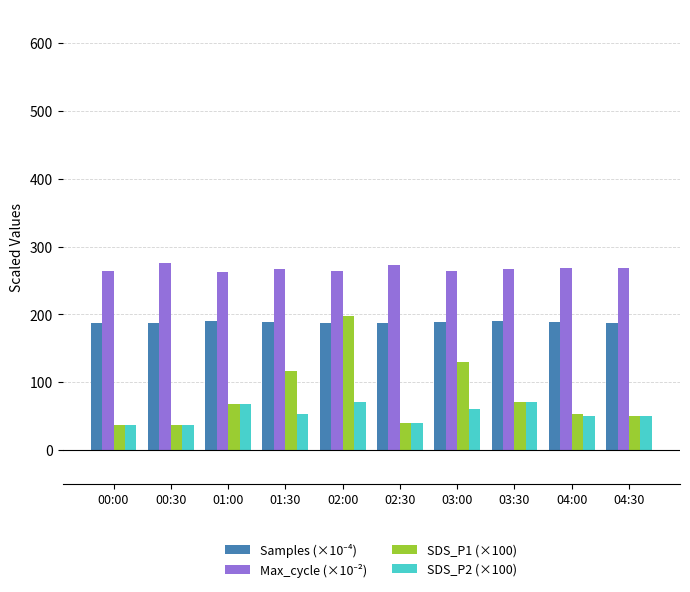

Which series has the widest spread of values?

SDS_P1 (×100)